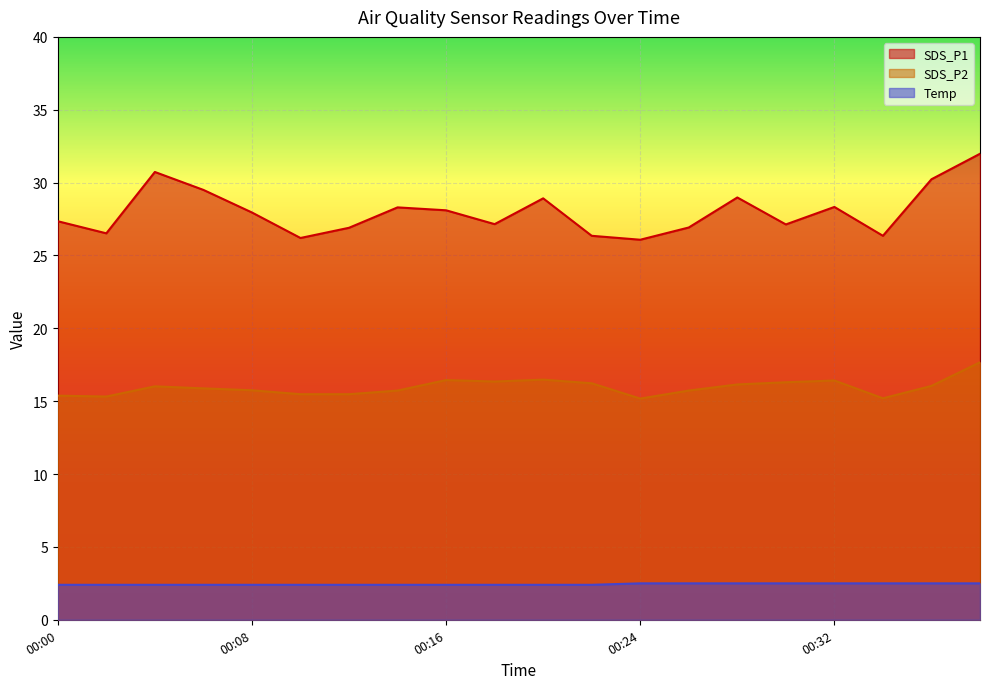

How many data points in SDS_P1 are above 27?

13